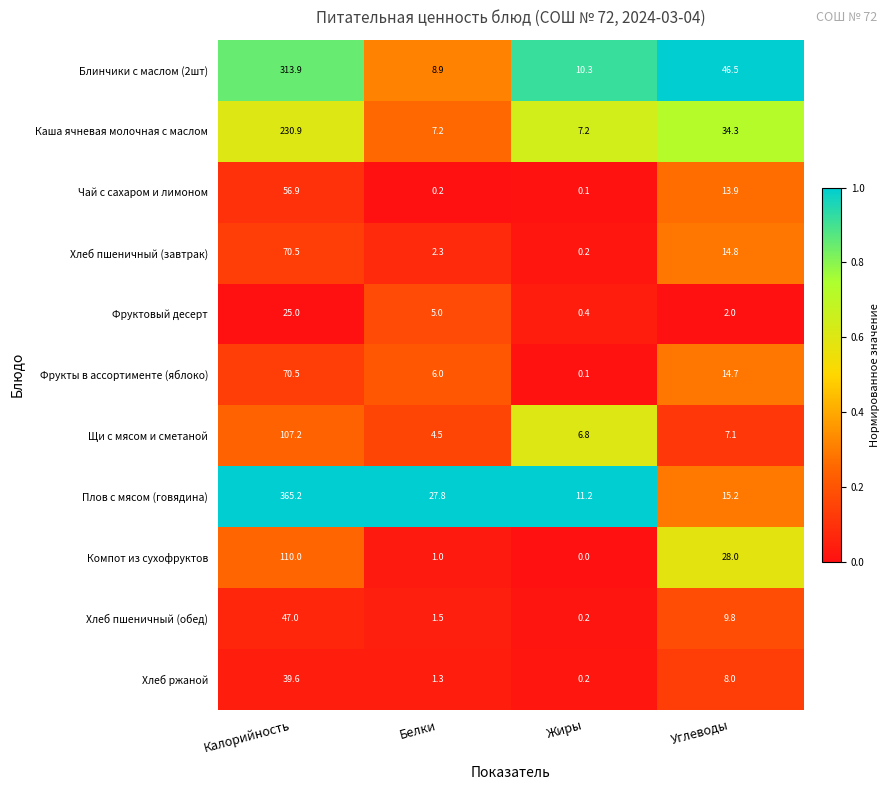

What is the difference between the maximum and minimum values in the Фруктовый десерт series?

24.6